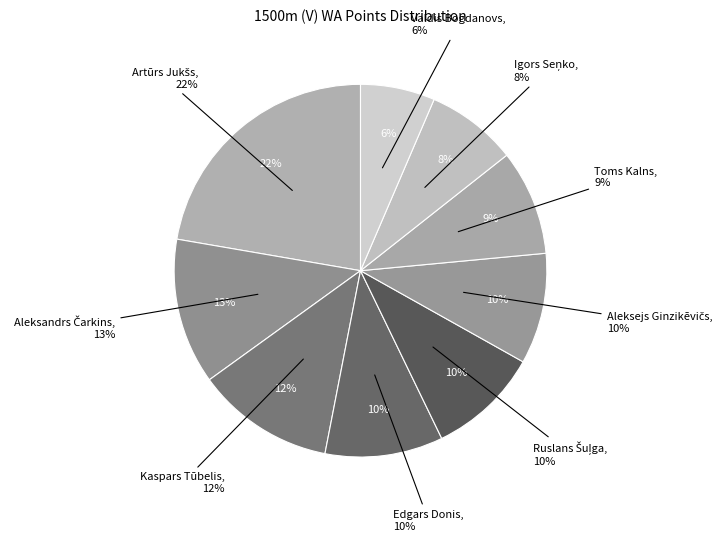

Is it true that Artūrs Jukšs is 22% of the pie?

True